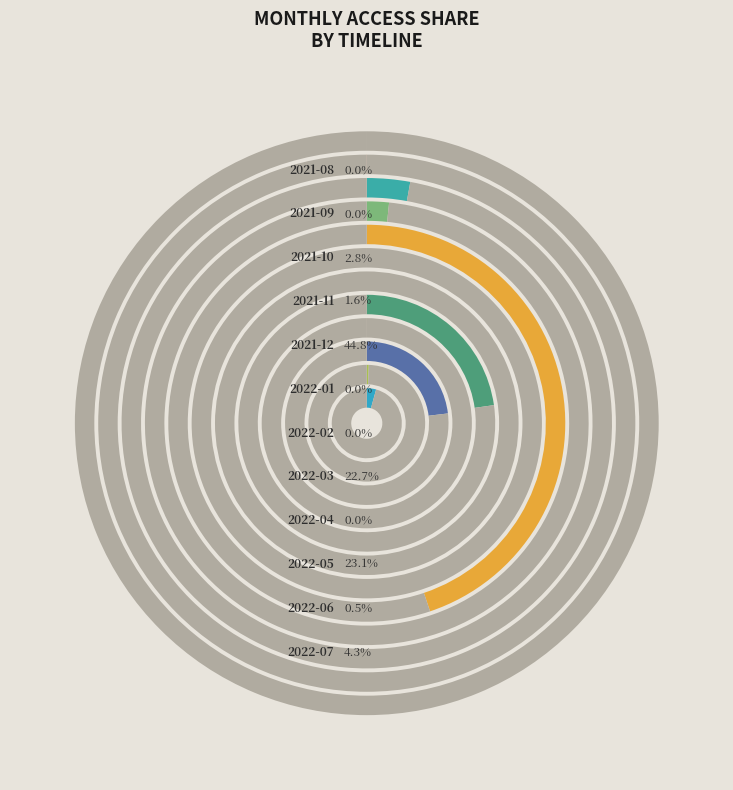

Does any single category account for the majority?

No